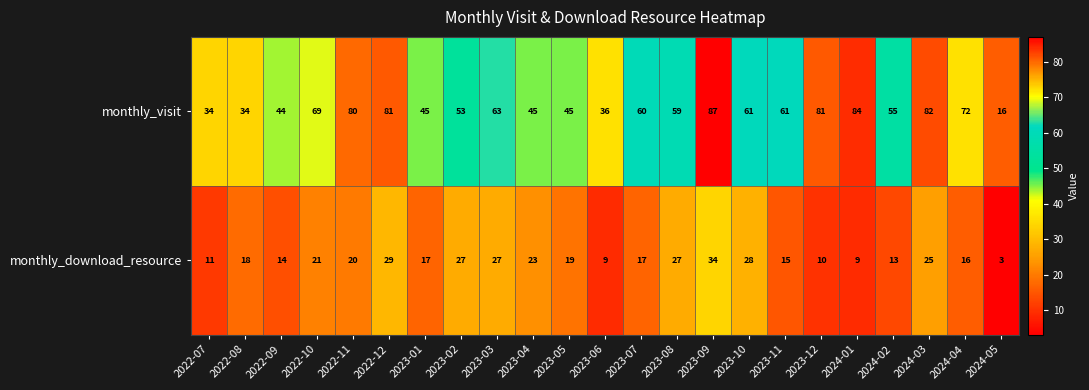

What is the difference between the monthly_visit values at 2023-05 and 2023-08?

14